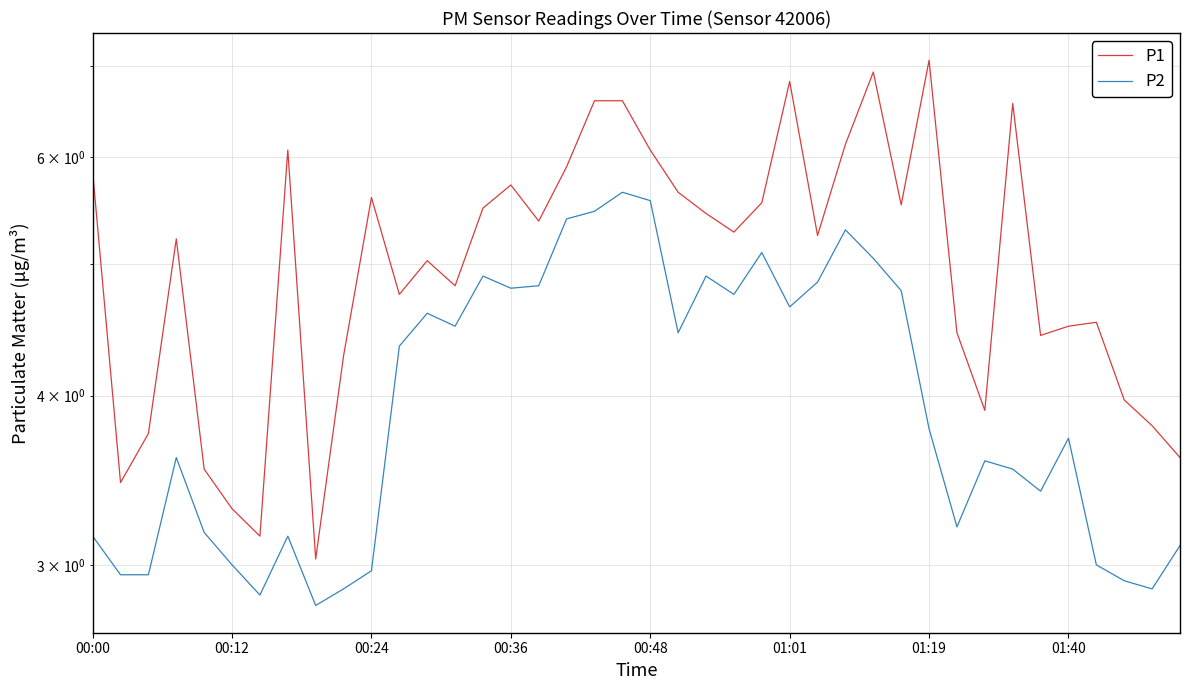

What is the difference between the maximum and minimum values in the P1 series?

4.0